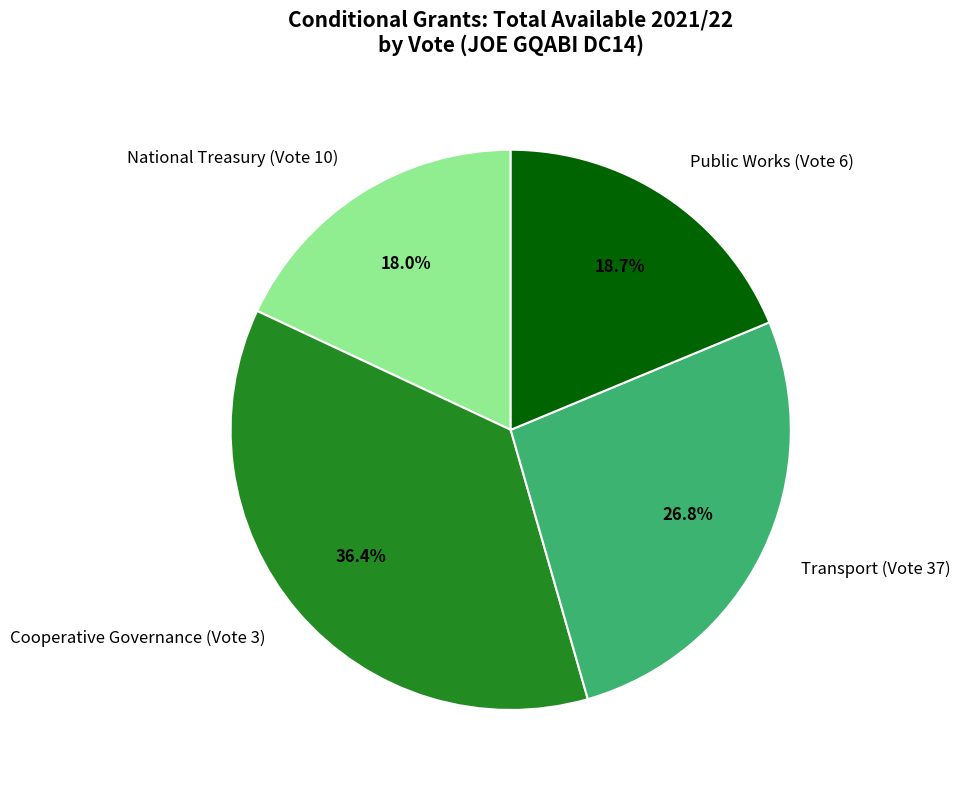

Does National Treasury (Vote 10) account for over 50% of the chart?

No